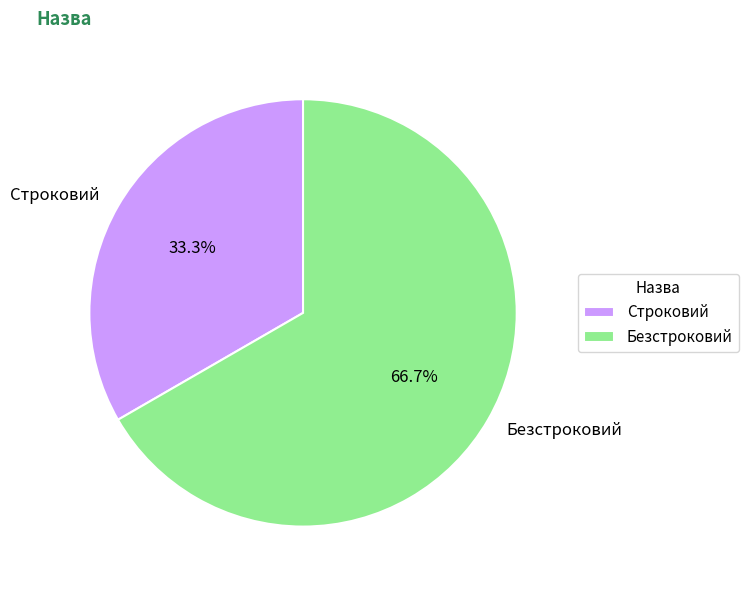

Does any single category account for the majority?

Yes